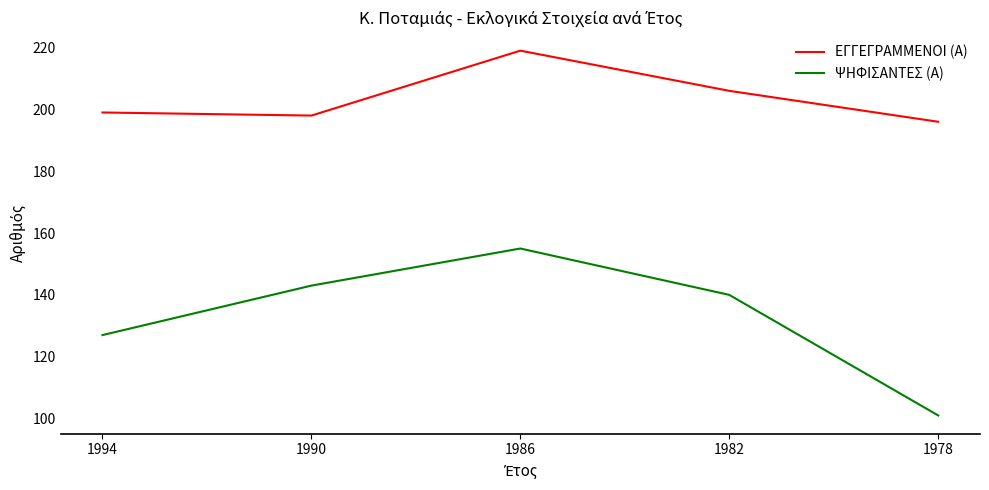

Reading left to right, extract all data points from this chart.

ΕΓΓΕΓΡΑΜΜΕΝΟΙ (Α): 199	198	219	206	196
ΨΗΦΙΣΑΝΤΕΣ (Α): 127	143	155	140	101